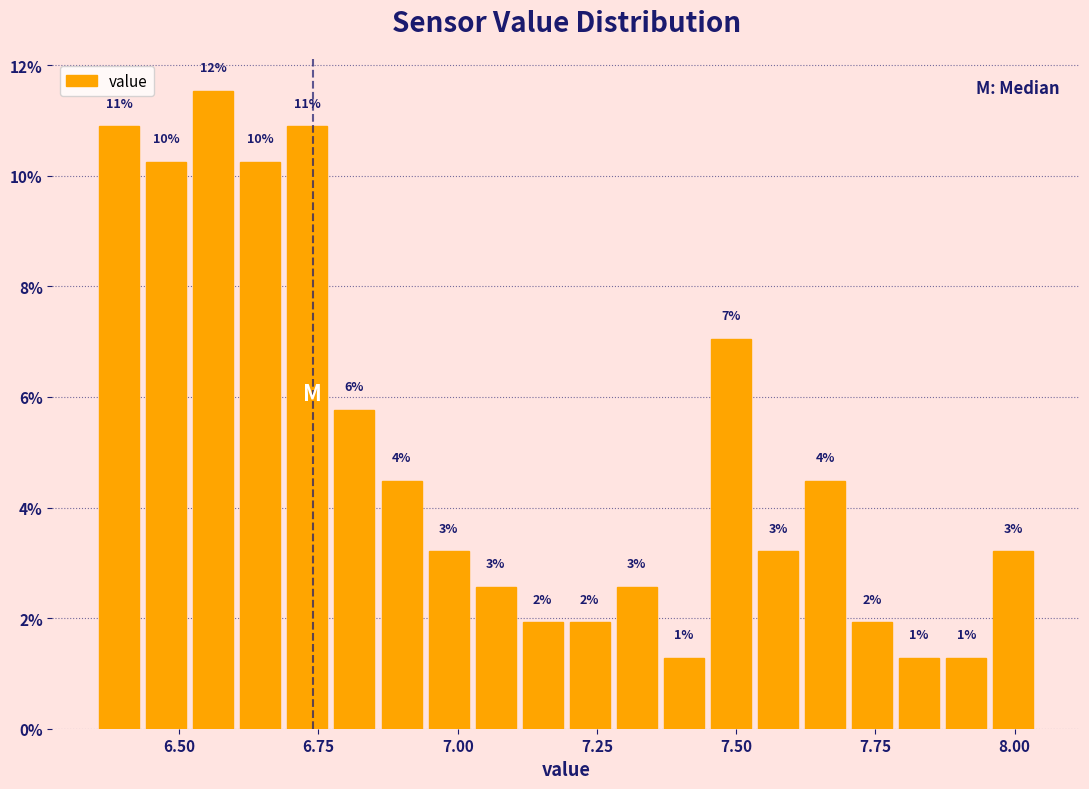

Read against the x-axis, roughly where is the centre of the tallest bar?

6.55